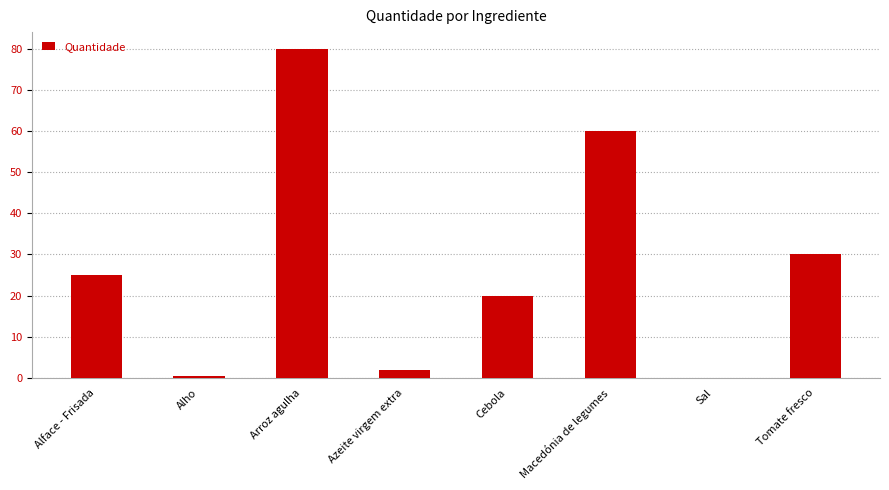

Reading left to right, list all the values displayed in this chart.

Alface - Frisada=25.0	Alho=0.5	Arroz agulha=80.0	Azeite virgem extra=2.0	Cebola=20.0	Macedónia de legumes=60.0	Sal=0.1	Tomate fresco=30.0